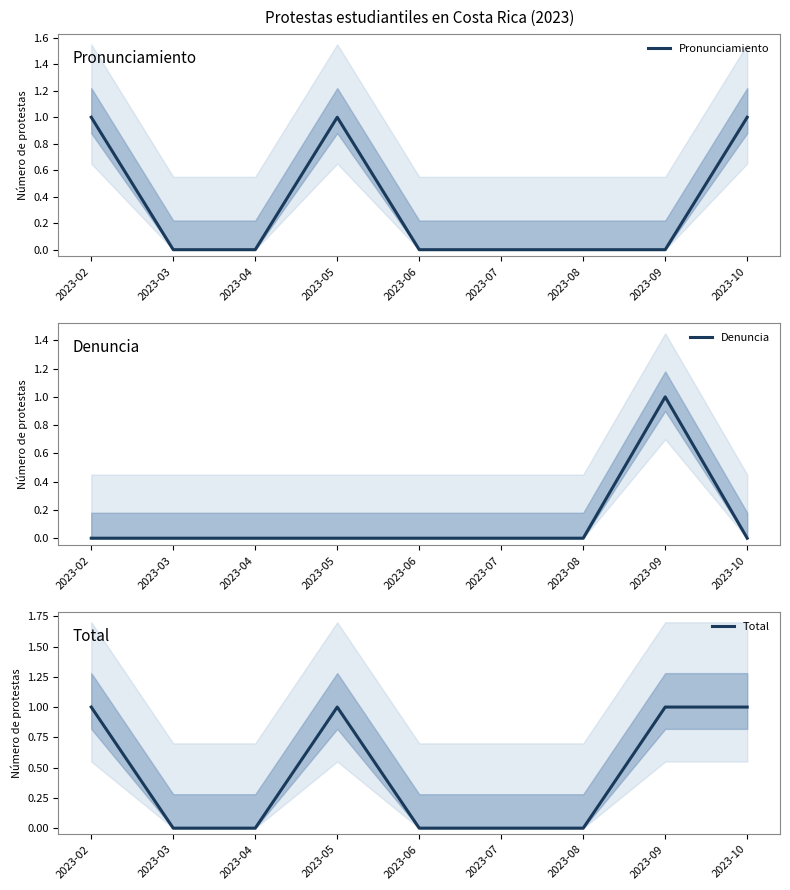

What is the difference between the second highest and second lowest values in the Pronunciamiento series?

1